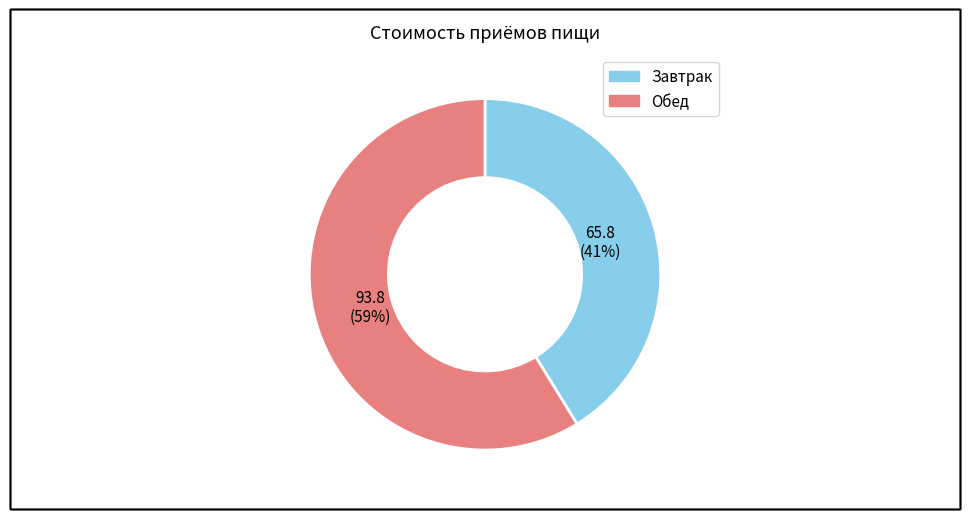

To the nearest percent, what percentage of the pie is Обед?

59%